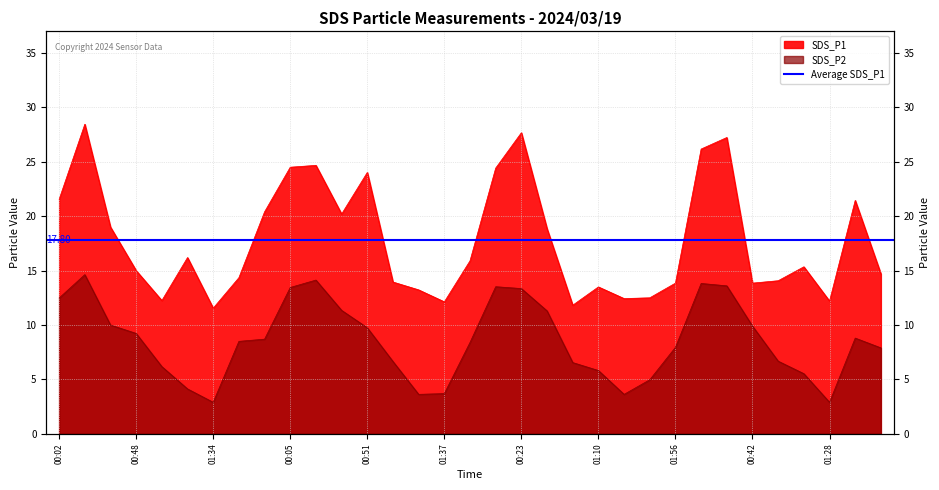

Reading left to right, list all the values displayed in this chart.

SDS_P1: 21.6	28.4	19.0	15.0	12.2	16.2	11.6	14.3	20.4	24.5	24.7	20.2	24.0	13.9	13.2	12.1	15.9	24.4	27.7	18.9	11.8	13.5	12.4	12.5	13.8	26.2	27.2	13.8	14.1	15.3	12.2	21.4	14.7
SDS_P2: 12.5	14.6	10.0	9.2	6.2	4.1	2.9	8.5	8.7	13.4	14.1	11.3	9.8	6.7	3.6	3.7	8.4	13.5	13.3	11.3	6.5	5.8	3.6	5.0	8.0	13.8	13.6	9.9	6.7	5.5	2.9	8.8	7.9